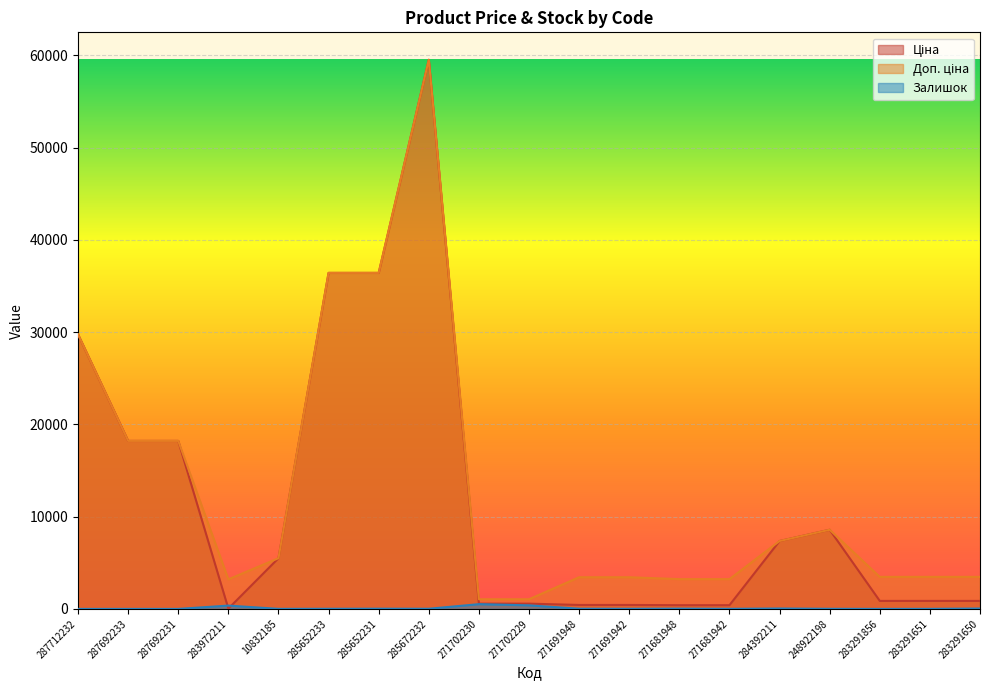

What is the label of the 16th point from the left?

248922198